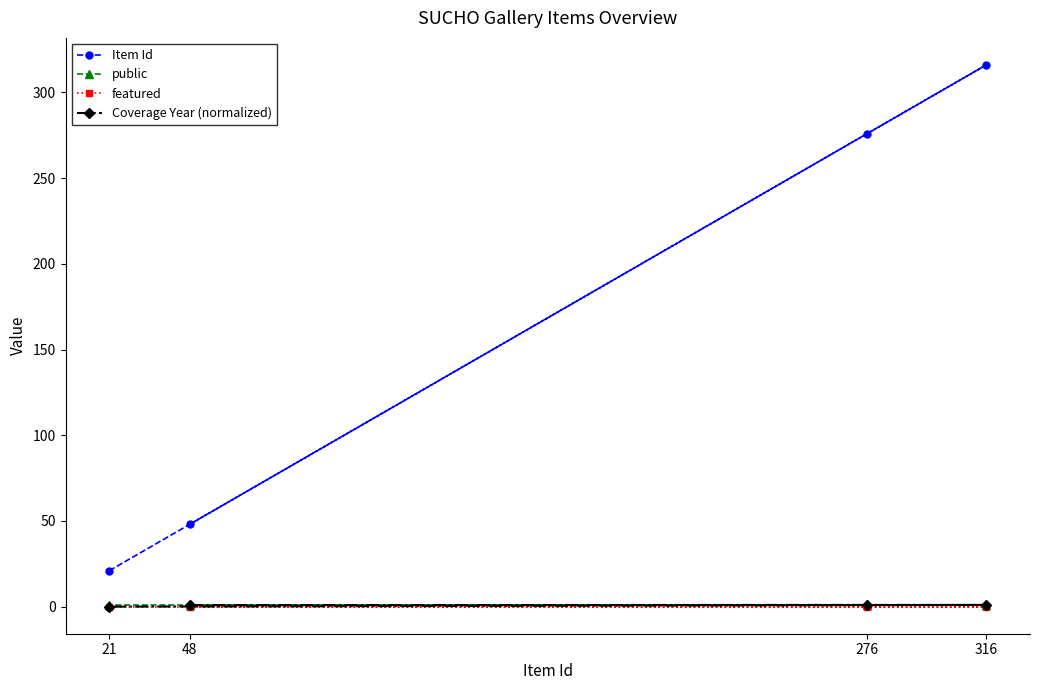

Which series has the largest total across all categories?

Item Id